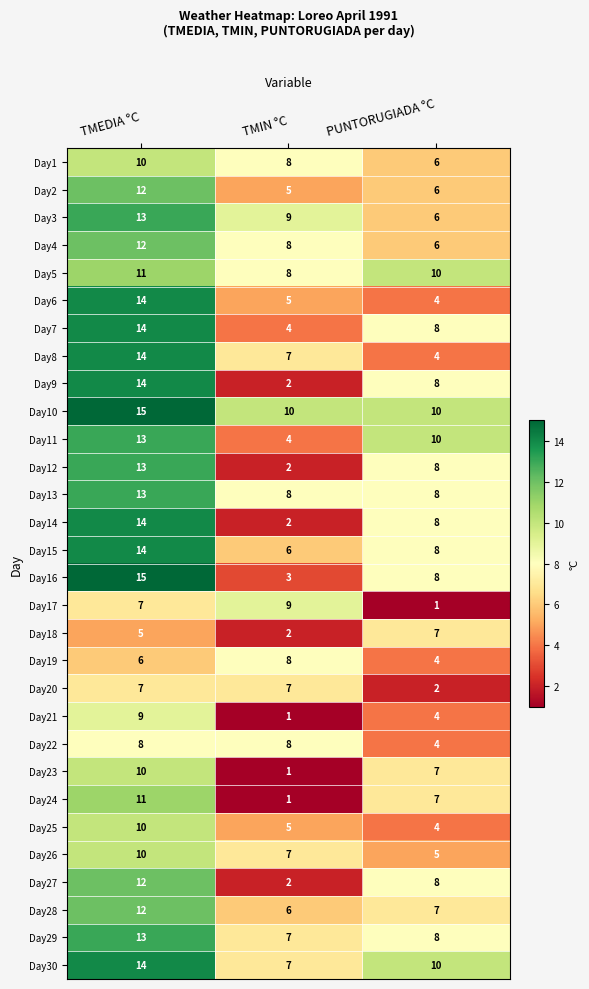

What is the total value across all series at PUNTORUGIADA °C?

196